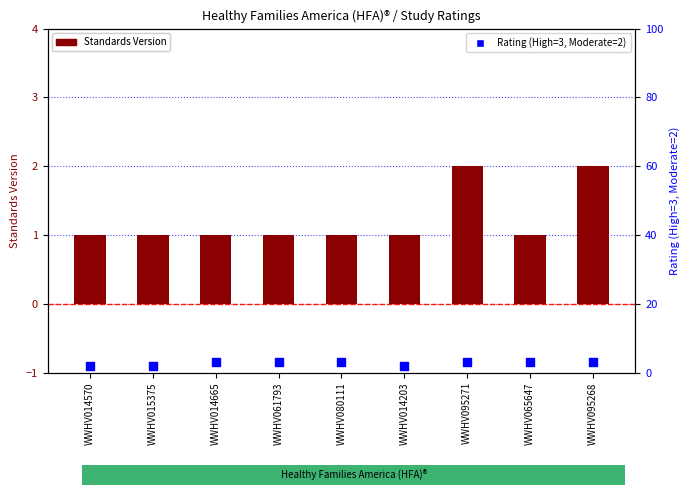

Which series reaches the maximum Y coordinate?

Rating (High=3, Moderate=2)